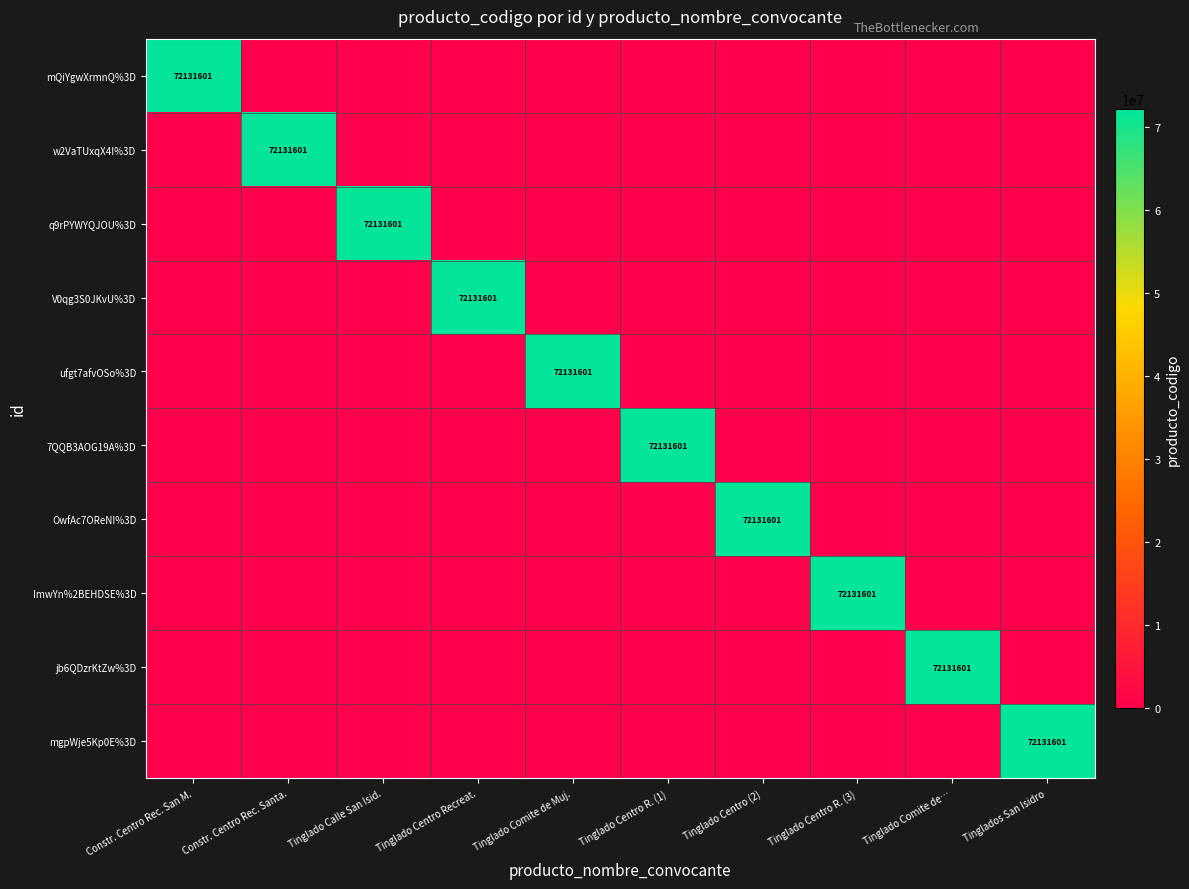

Is the value of ufgt7afvOSo%3D at Tinglado Calle San Isid. greater than the value of OwfAc7OReNI%3D at Constr. Centro Rec. Santa.?

No